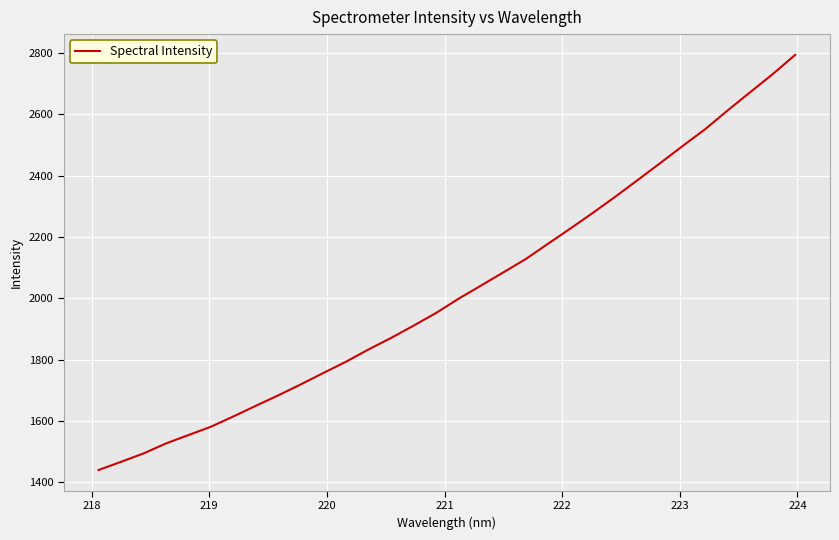

What is the maximum value shown in the chart?

2793.2